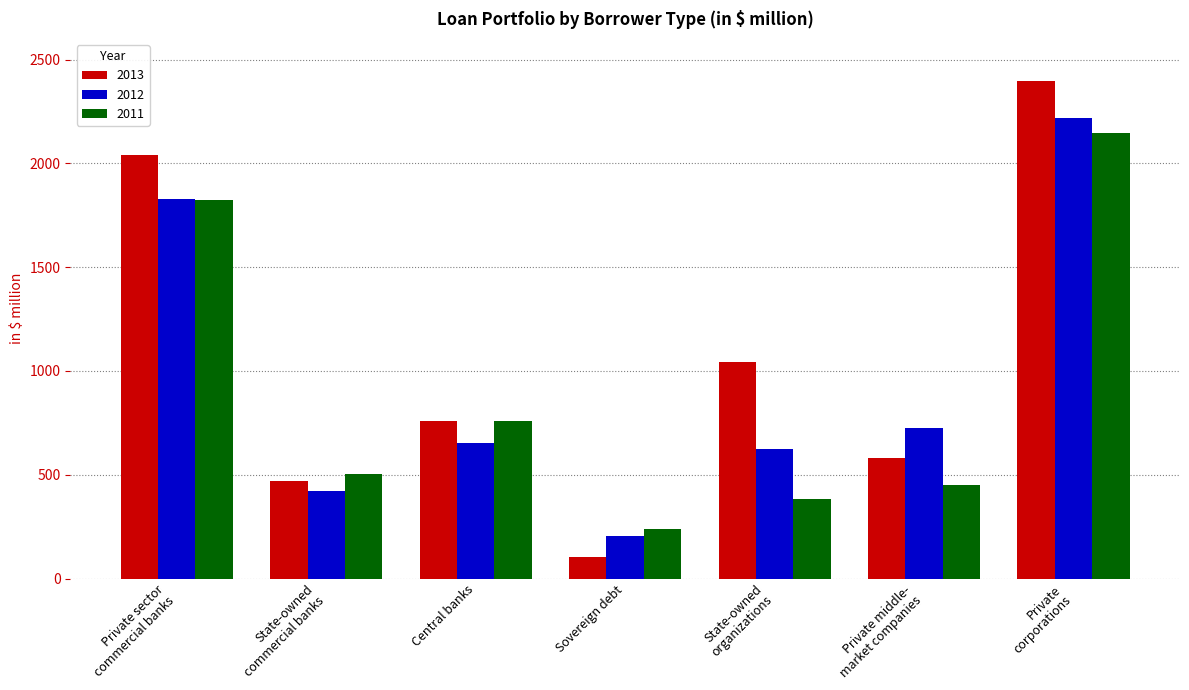

What is the sum of the 2012 values at Private middle-
market companies and State-owned
commercial banks?

1151